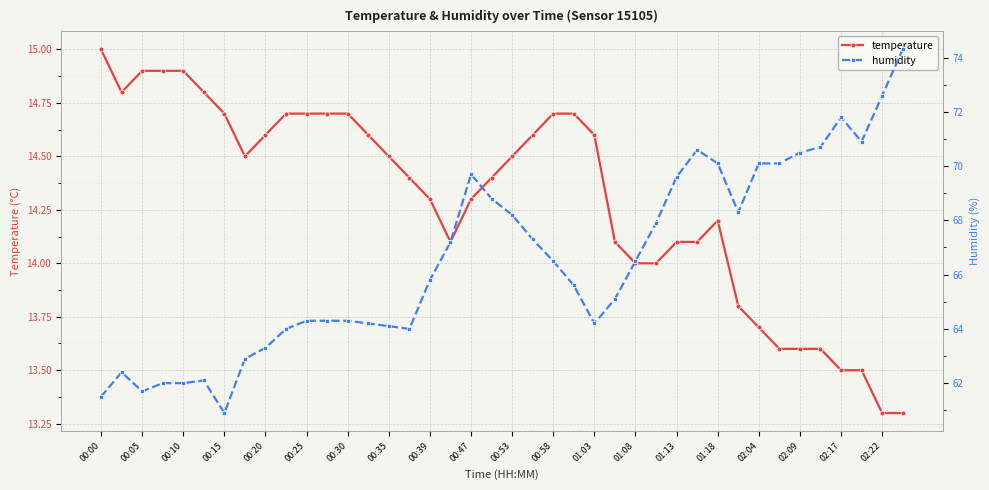

Reading left to right, transcribe all the data shown in this chart.

temperature: 15.0	14.8	14.9	14.9	14.9	14.8	14.7	14.5	14.6	14.7	14.7	14.7	14.7	14.6	14.5	14.4	14.3	14.1	14.3	14.4	14.5	14.6	14.7	14.7	14.6	14.1	14.0	14.0	14.1	14.1	14.2	13.8	13.7	13.6	13.6	13.6	13.5	13.5	13.3	13.3
humidity: 61.5	62.4	61.7	62.0	62.0	62.1	60.9	62.9	63.3	64.0	64.3	64.3	64.3	64.2	64.1	64.0	65.8	67.2	69.7	68.8	68.2	67.3	66.5	65.6	64.2	65.1	66.5	67.9	69.6	70.6	70.1	68.3	70.1	70.1	70.5	70.7	71.8	70.9	72.6	74.3